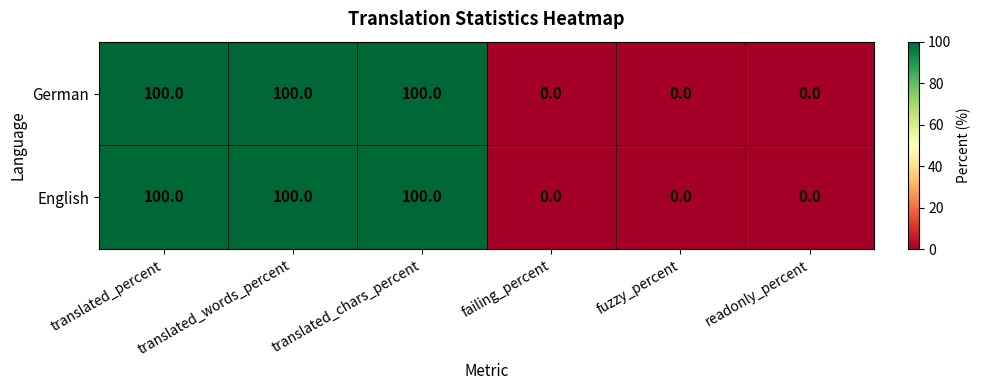

The English series shows 0 at readonly_percent. True or false?

True